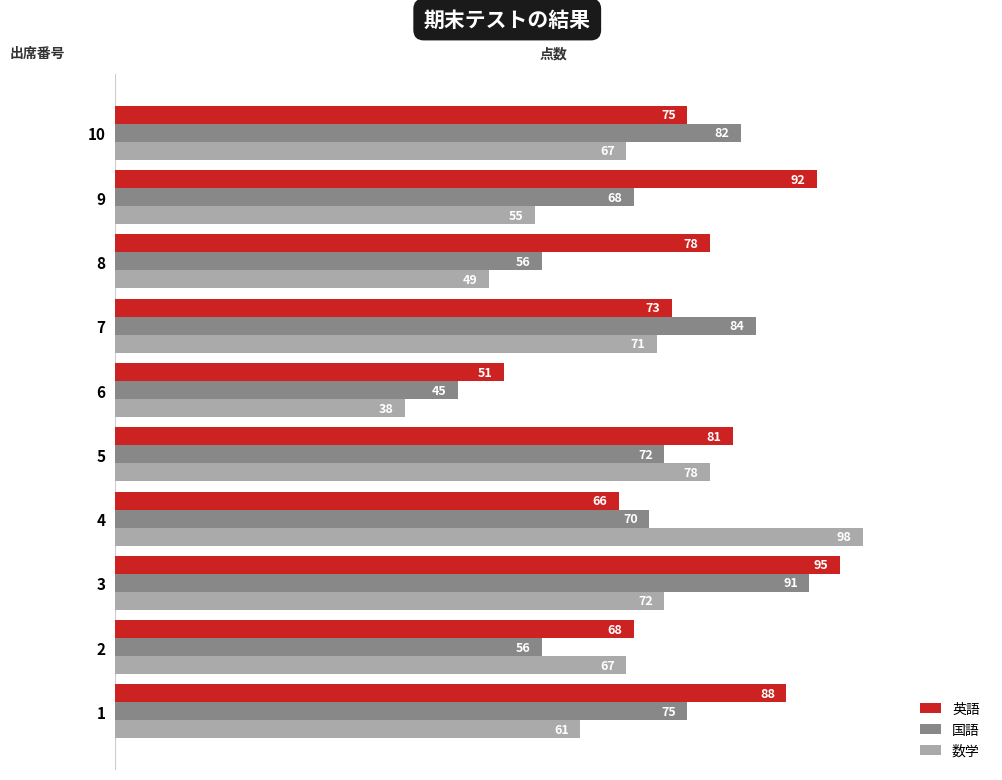

The value of 数学 at 2 is 26. True or false?

False